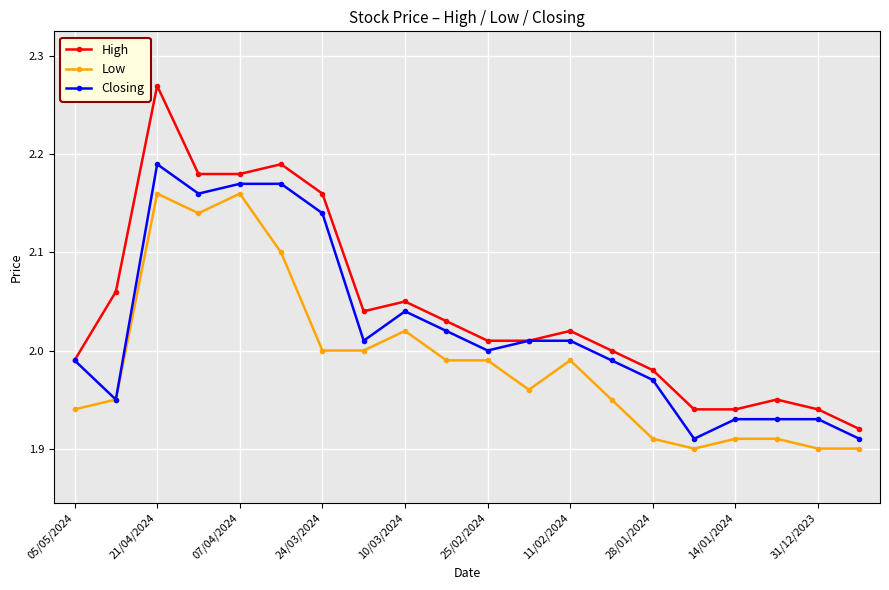

True or false: Low has more than 0 interior local peaks.

True